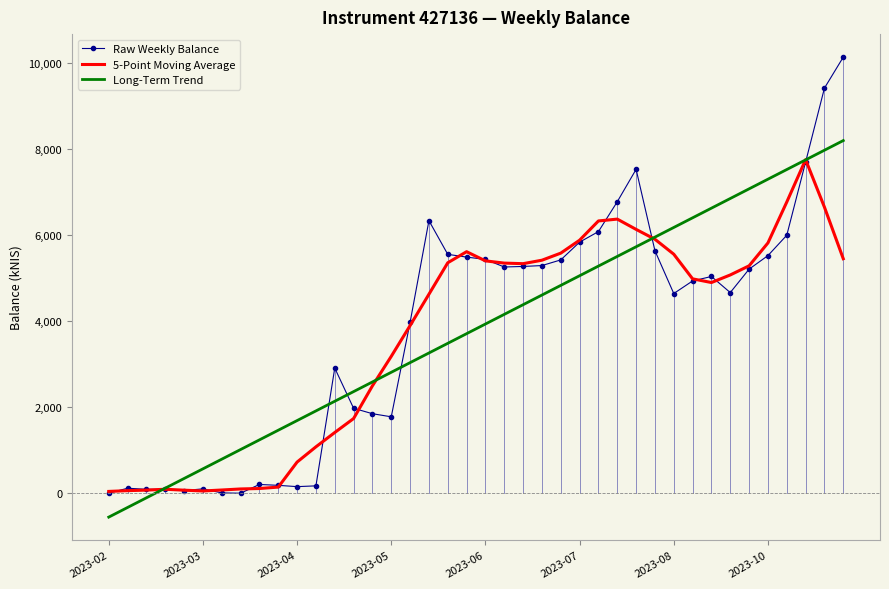

Which series has the widest spread of values?

Raw Weekly Balance